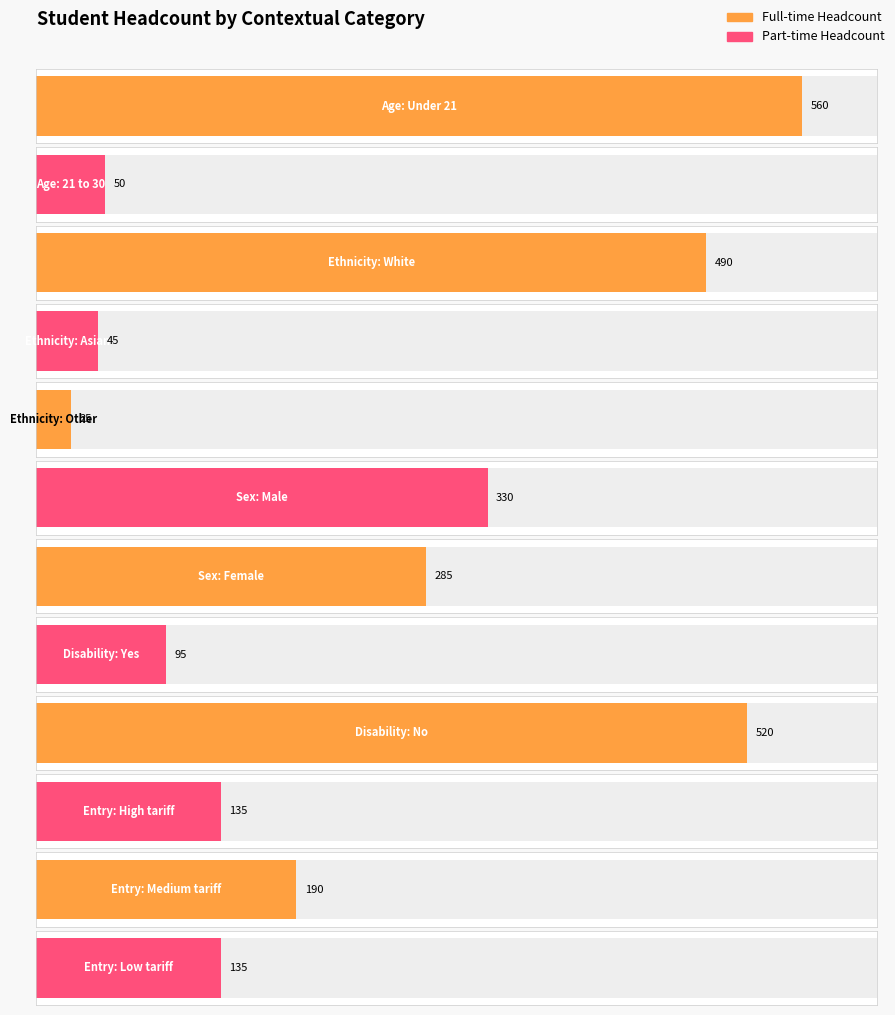

What is the total value across all series at Asian?

45